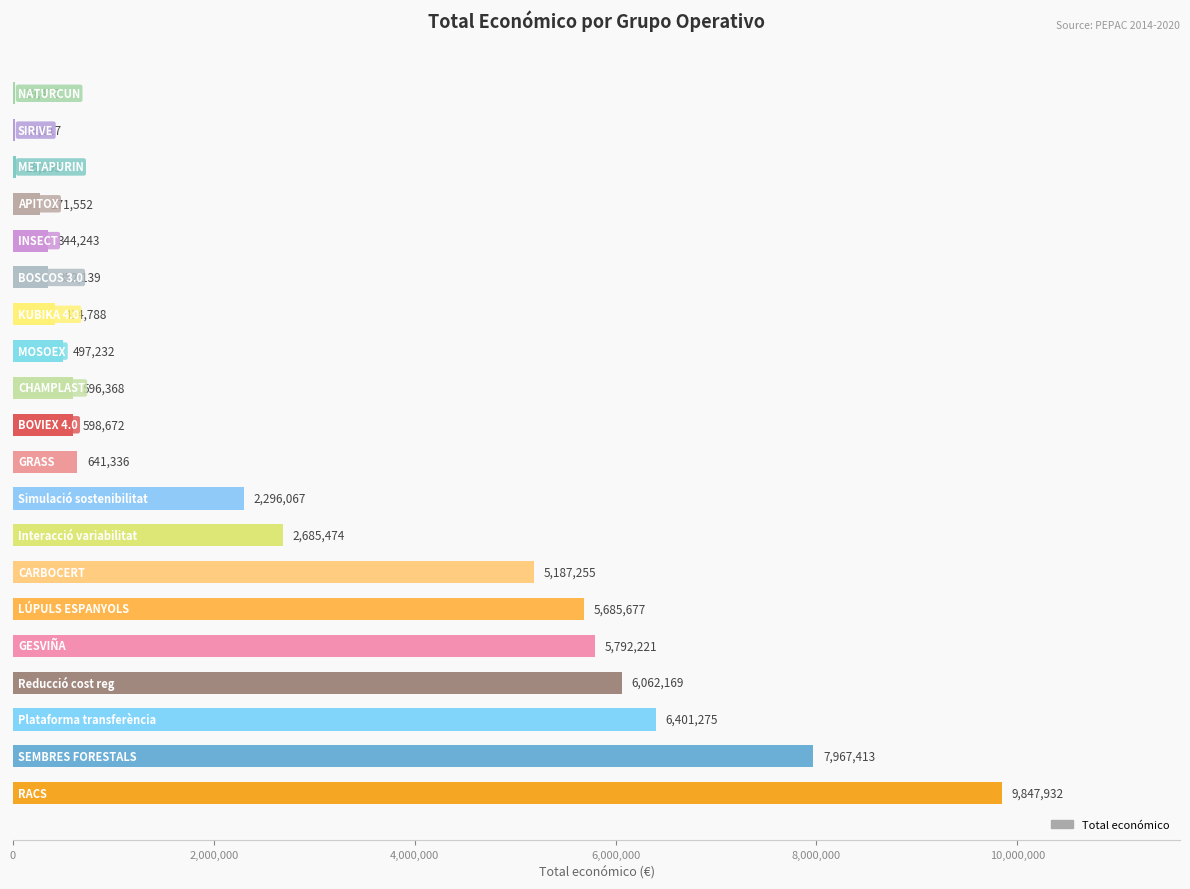

What is the greatest value displayed?

9847932